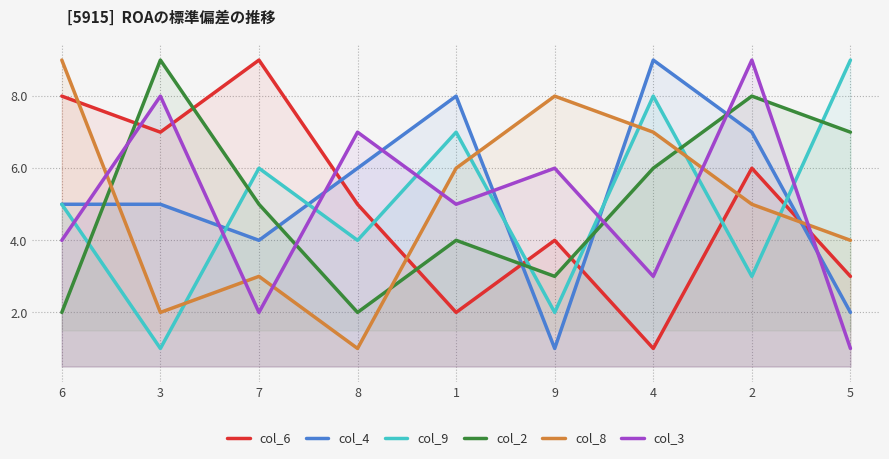

The col_3 series shows 4 at 6. True or false?

True